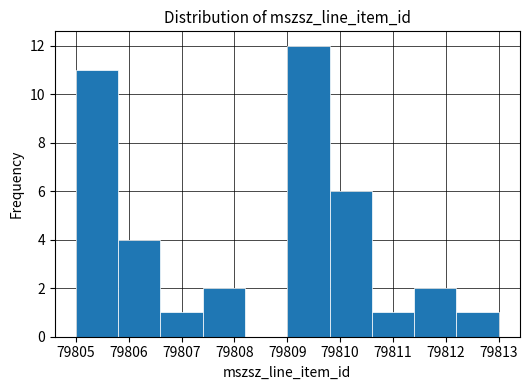

Reading left to right, list every bar in this chart as the range it spans on the x-axis followed by its height. The values are not printed on the chart, so give them approximately, as read against the axis.

79805.0 to 79805.8: 11
79805.8 to 79806.6: 4
79806.6 to 79807.4: 1
79807.4 to 79808.2: 2
79808.2 to 79809.0: 0
79809.0 to 79809.8: 12
79809.8 to 79810.6: 6
79810.6 to 79811.4: 1
79811.4 to 79812.2: 2
79812.2 to 79813.0: 1